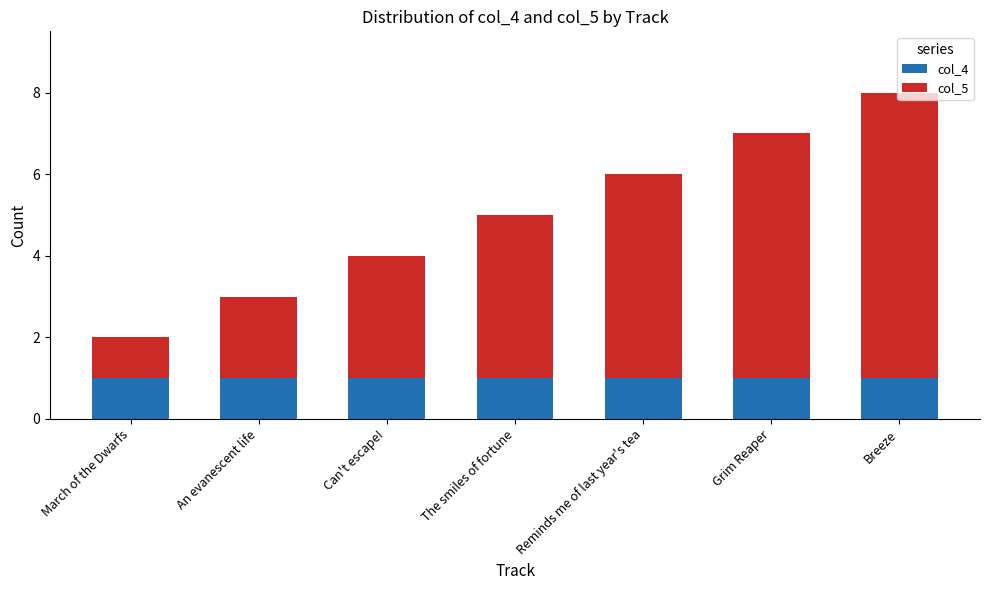

The value of col_4 at Grim Reaper is 0. True or false?

False